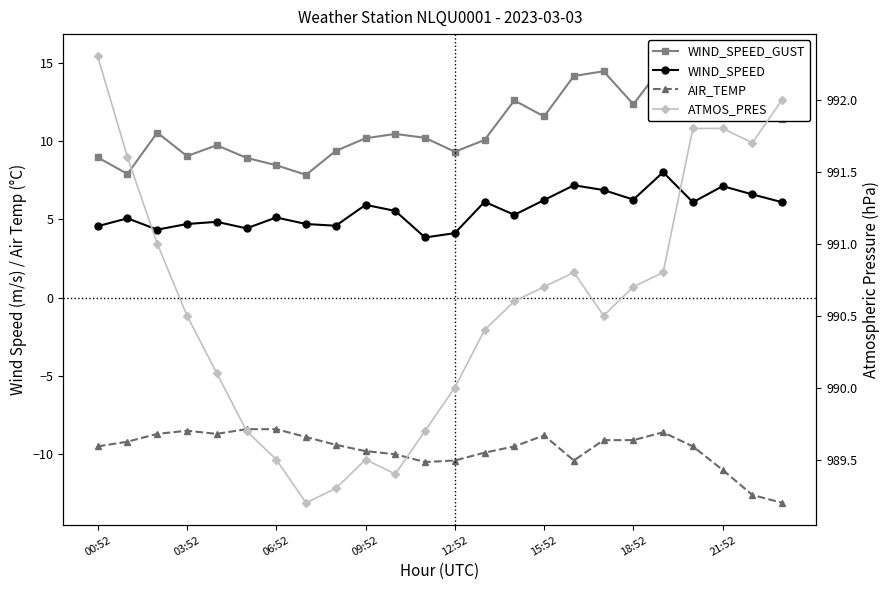

Which series changed the most between 18:52 and 21:52?

AIR_TEMP